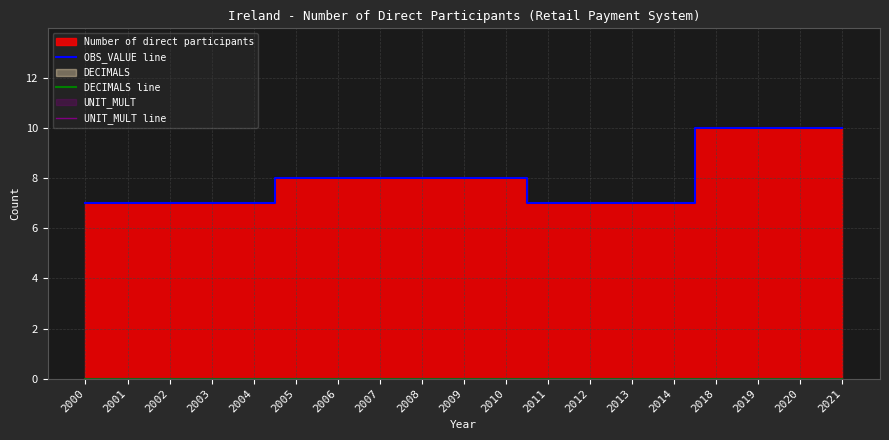

True or false: OBS_VALUE line has a value of 7 at 2012.

True